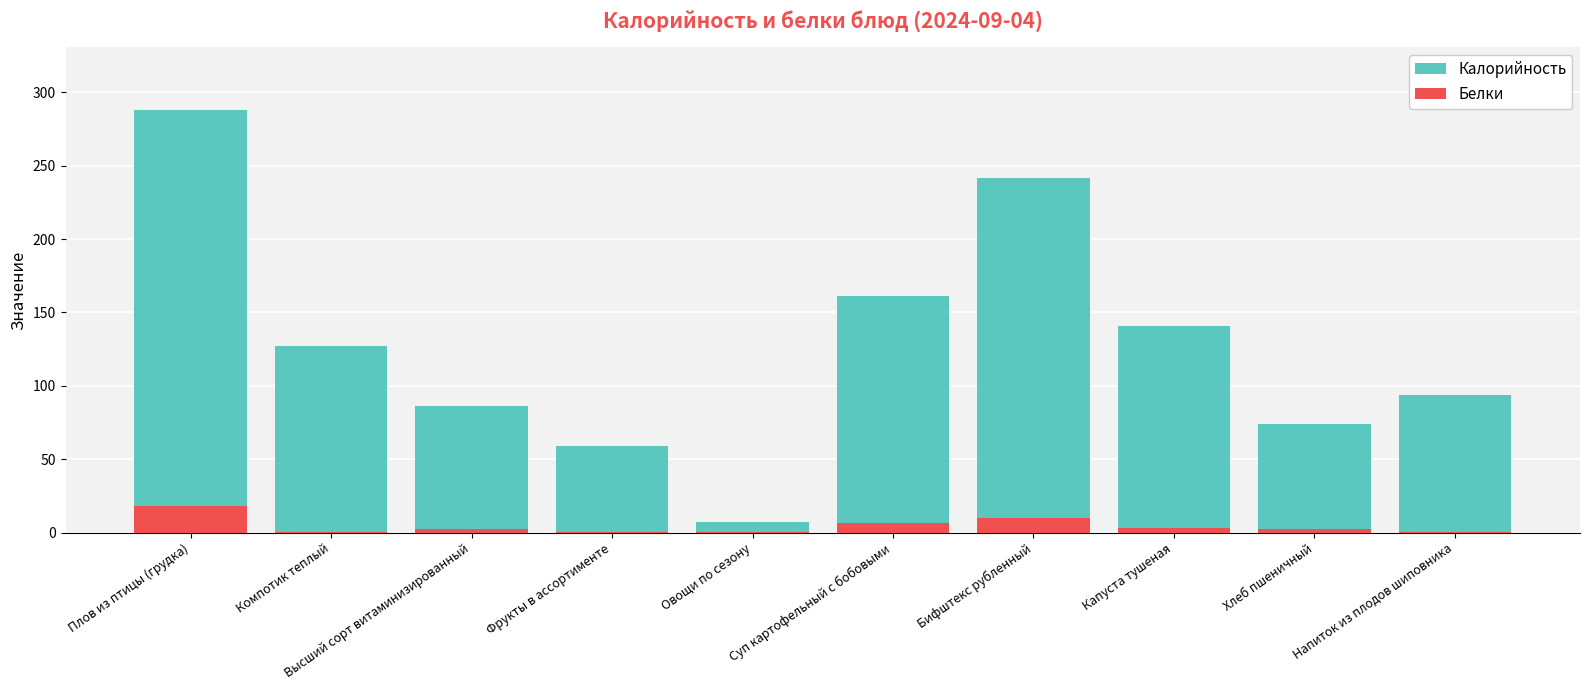

At which category does the chart reach its peak across all series?

Плов из птицы (грудка)